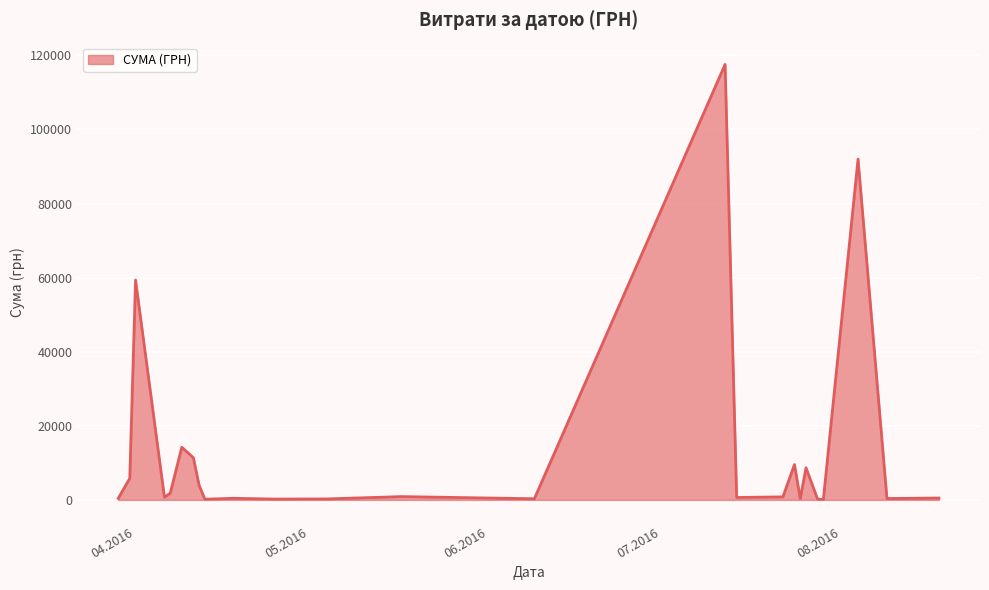

What is the maximum value shown in the chart?

117568.8